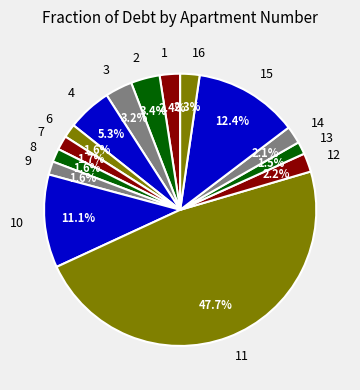

What is the largest slice in the pie chart?

11